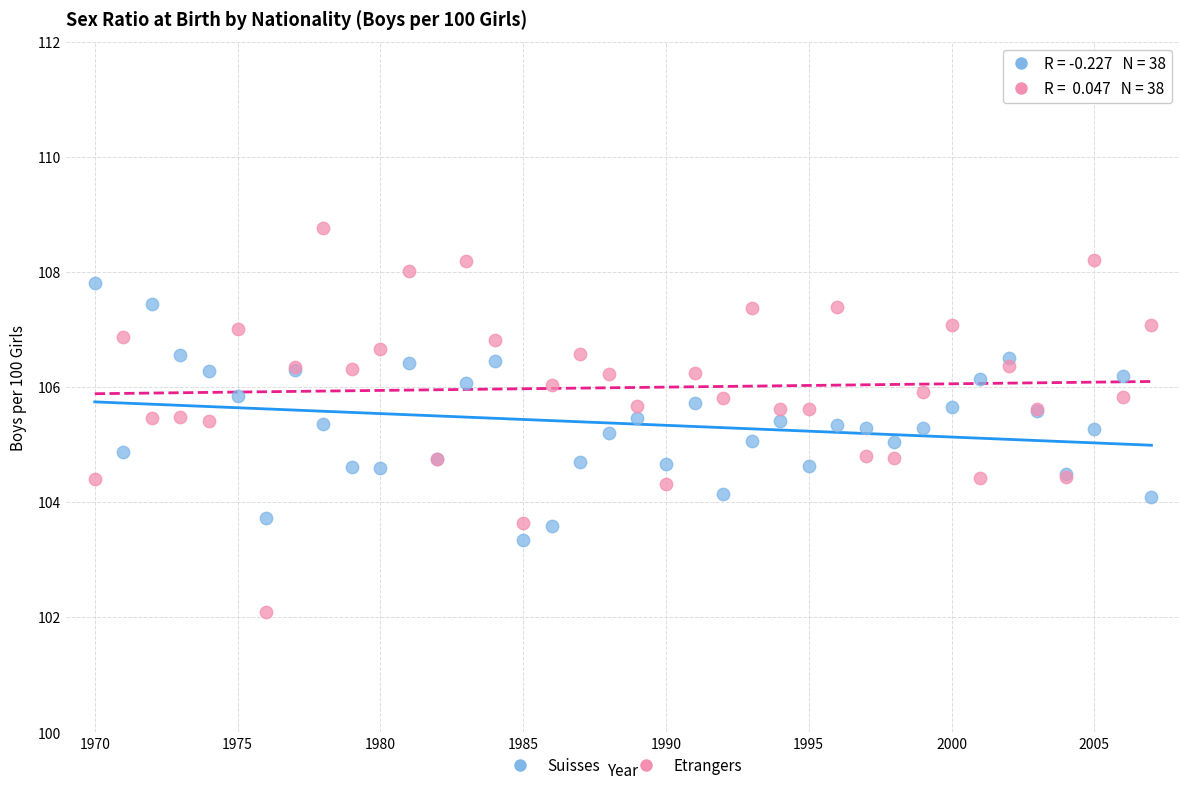

Which series has the largest Y range (max minus min)?

Etrangers